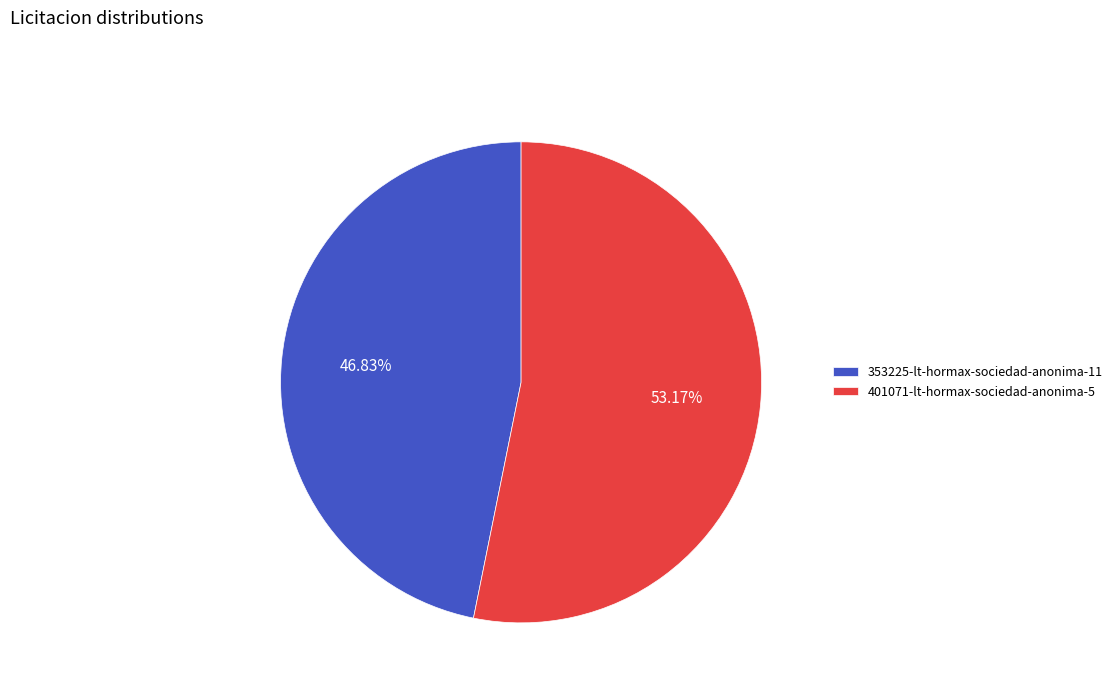

Is it true that 353225-lt-hormax-sociedad-anonima-11 is 37% of the pie?

False